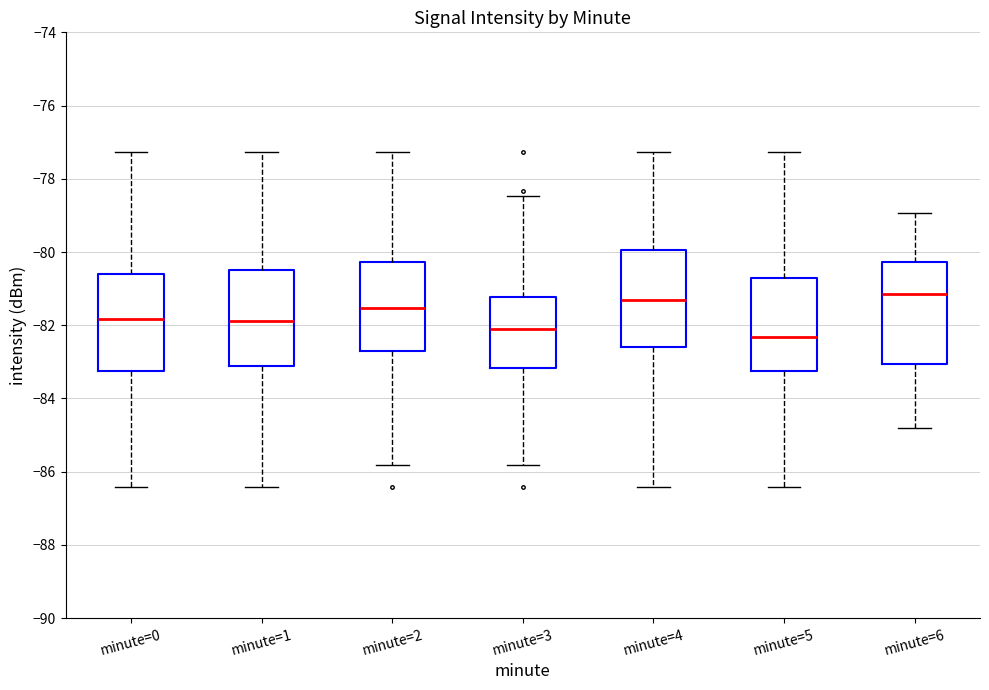

Which box has the lowest median line?

minute=5